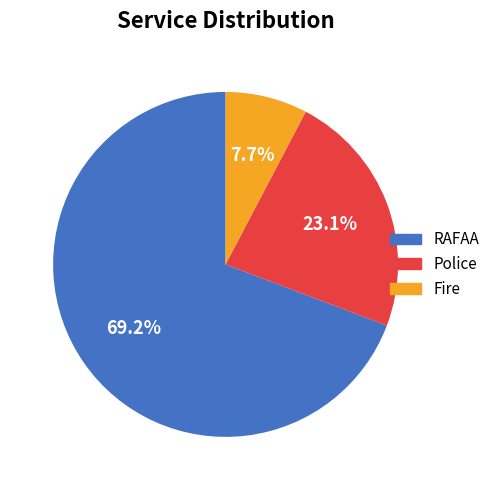

What is the smallest slice in the pie chart?

Fire